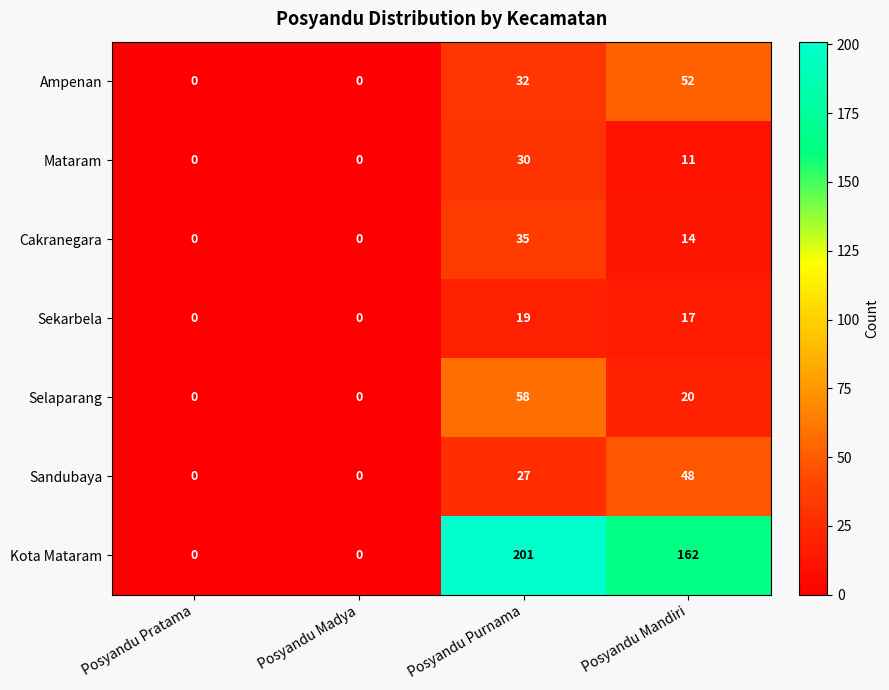

Which series has the widest spread of values?

Kota Mataram